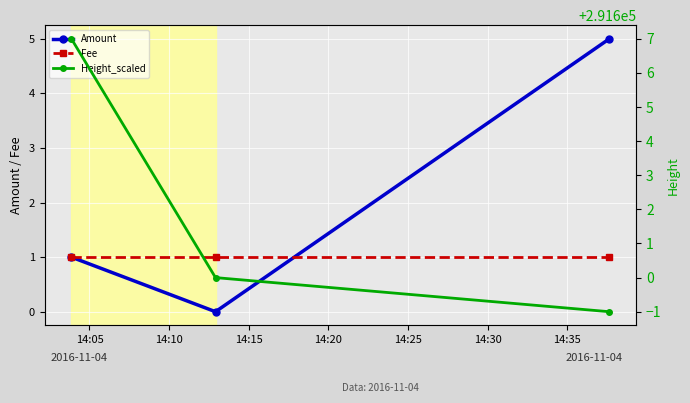

Reading left to right, extract all data points from this chart.

Amount: 1	0	5
Fee: 1	1	1
Height_scaled: 291607	291600	291599